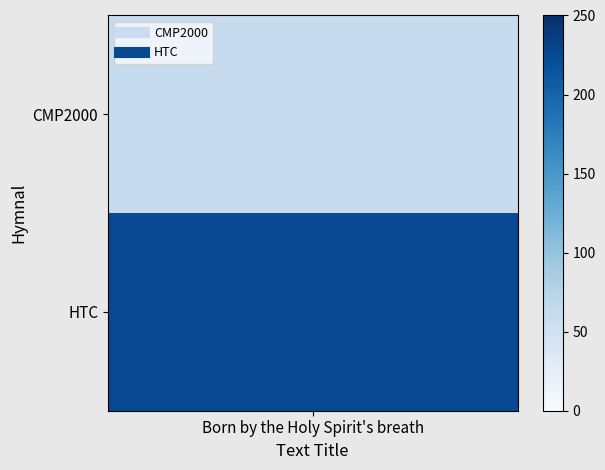

The value of Born by the Holy Spirit's breath (CMP2000) at 0 is 105. True or false?

False